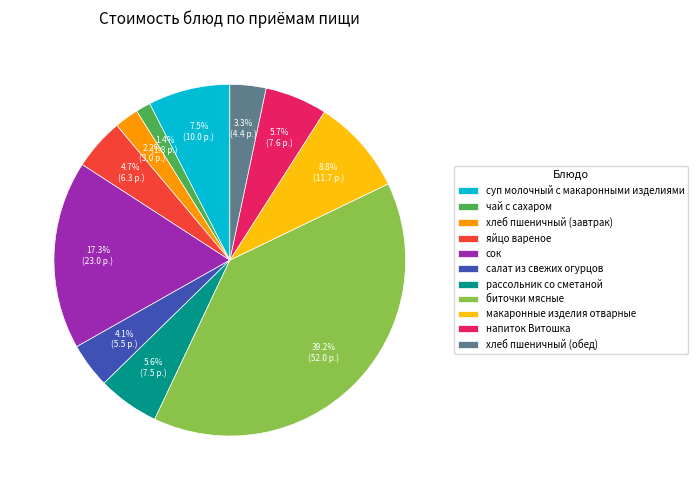

Which has a higher value, салат из свежих огурцов or яйцо вареное?

яйцо вареное